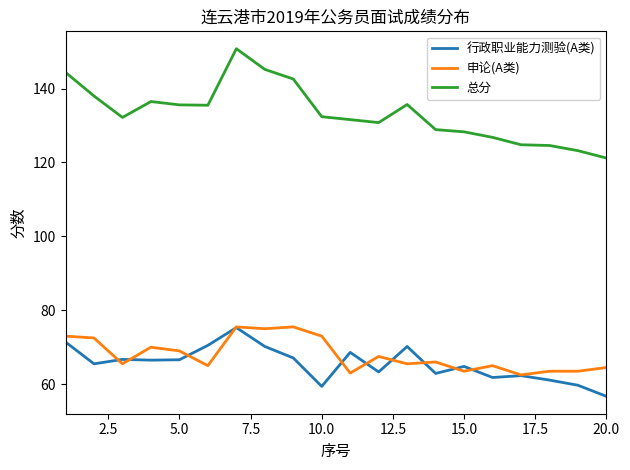

What are all the series names shown in the legend?

行政职业能力测验(A类), 申论(A类), 总分